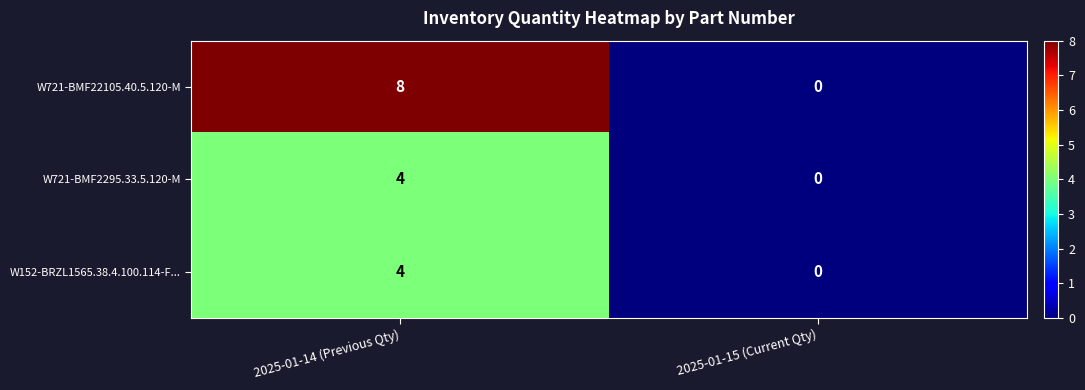

Rank the categories by W721-BMF22105.40.5.120-M value from highest to lowest.

2025-01-14 (Previous Qty), 2025-01-15 (Current Qty)